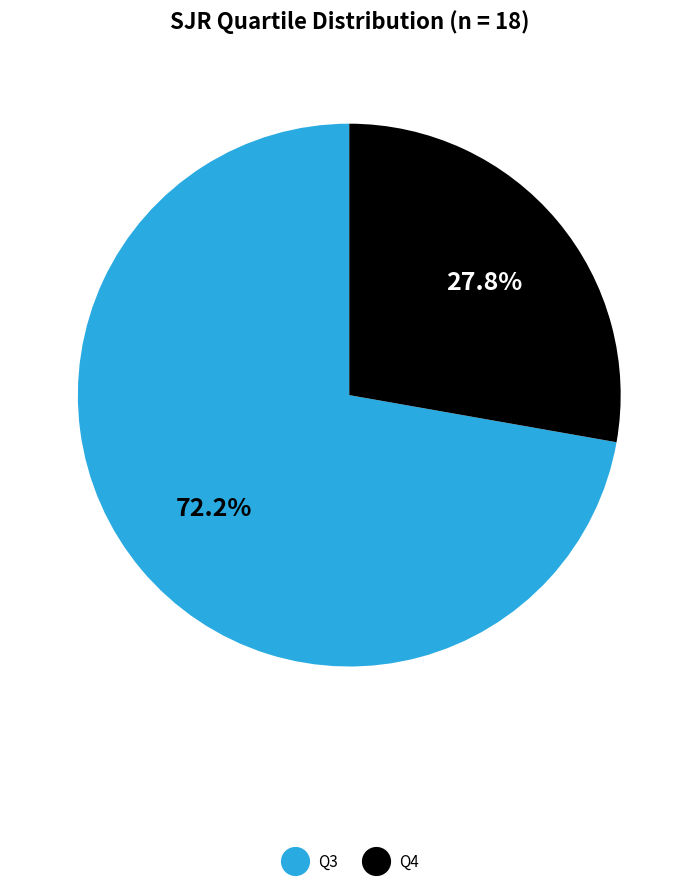

To the nearest percent, what is the combined percentage of Q3 and Q4?

100%